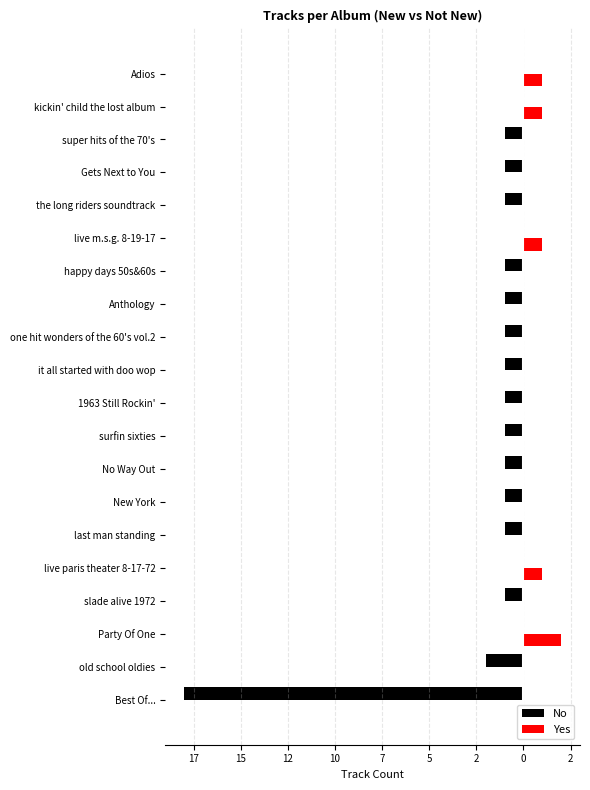

What are all the series names shown in the legend?

No, Yes